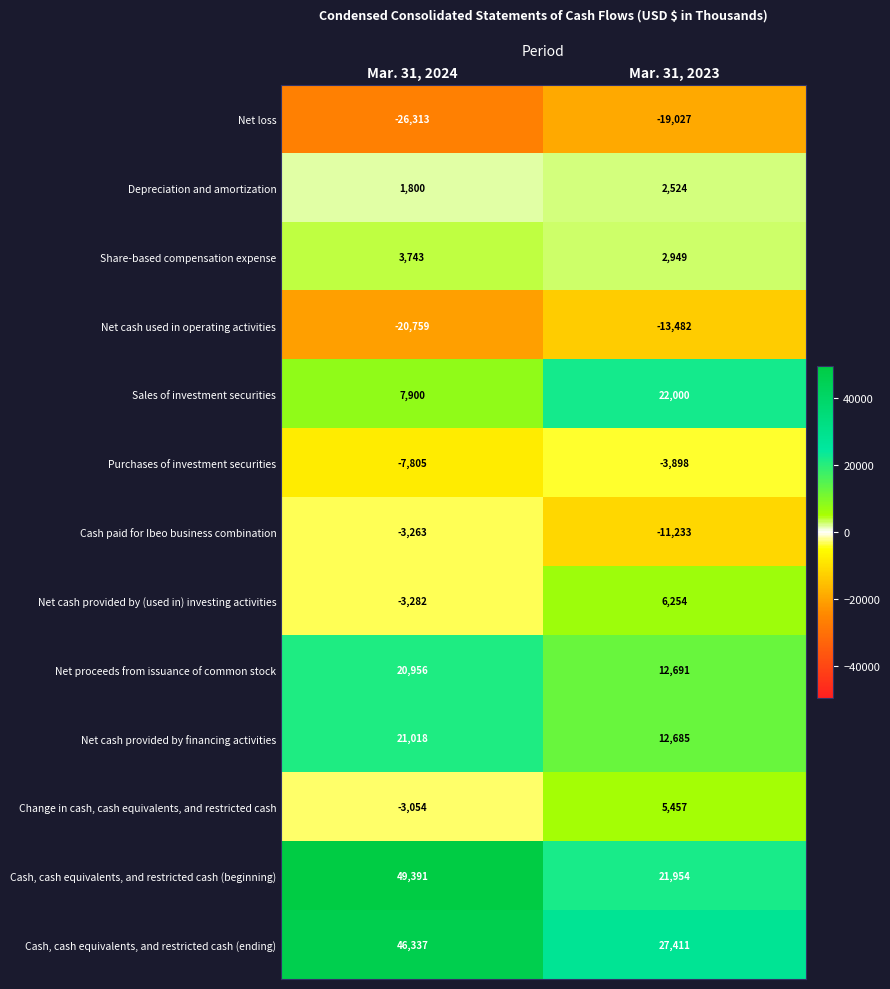

Rank the categories by Purchases of investment securities value from highest to lowest.

Mar. 31, 2023, Mar. 31, 2024